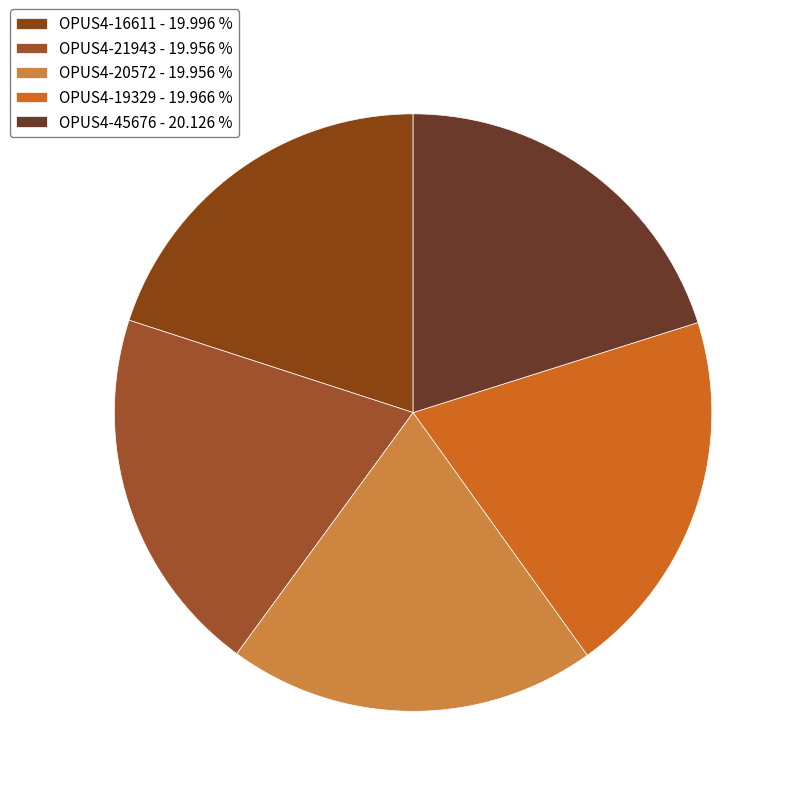

Does OPUS4-16611 account for over 50% of the chart?

No